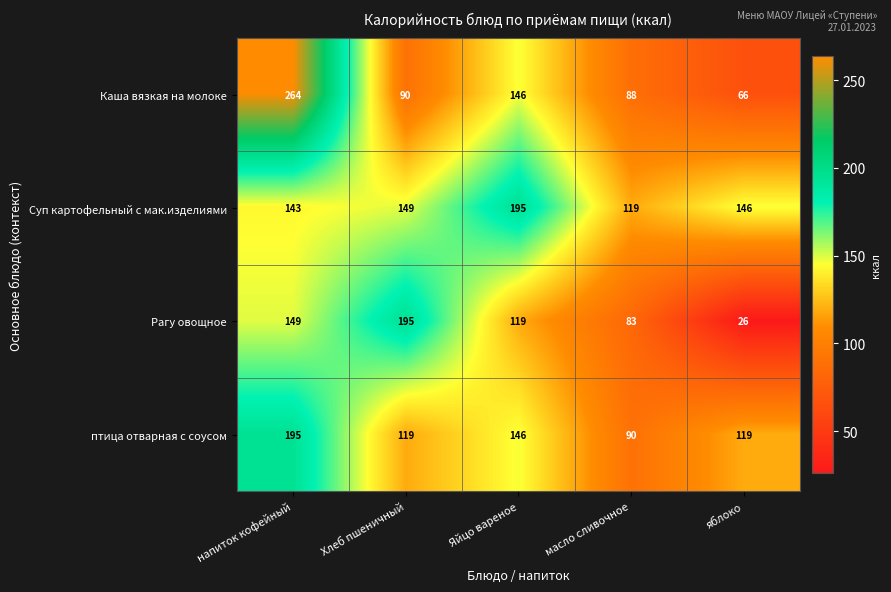

What is the total value across all series at Хлеб пшеничный?

553